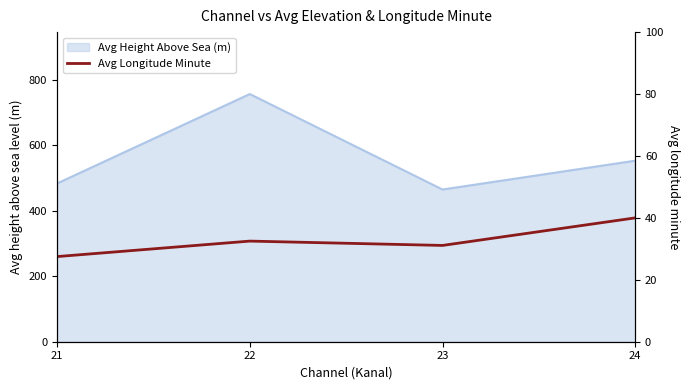

Where is the first local minimum?

23